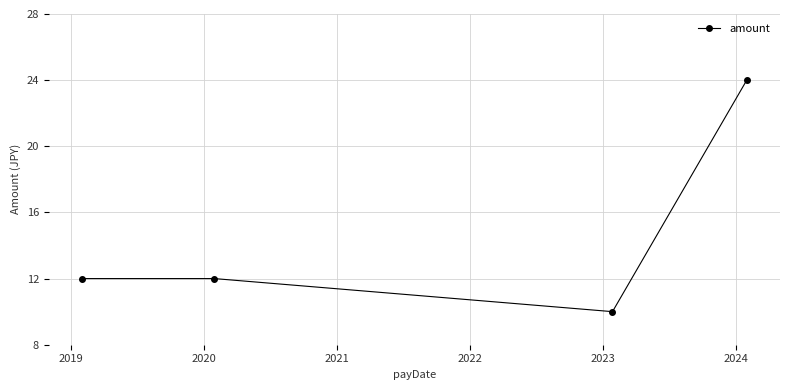

What is the value of the 4th point from the left?

24